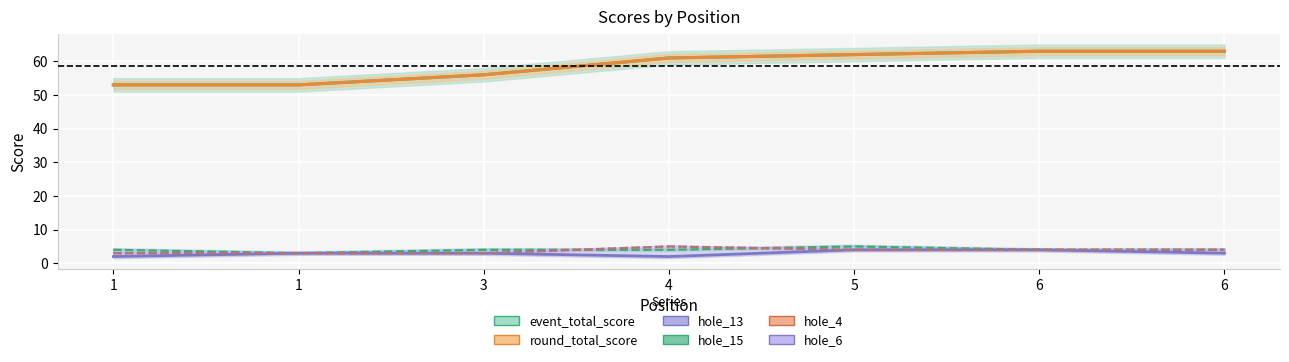

How many event_total_score values are between 53 and 63?

7